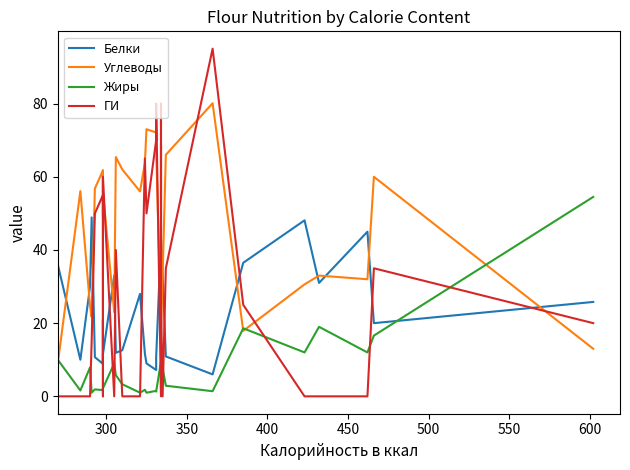

After their last crossing, which series has the higher values: ГИ or Углеводы?

ГИ